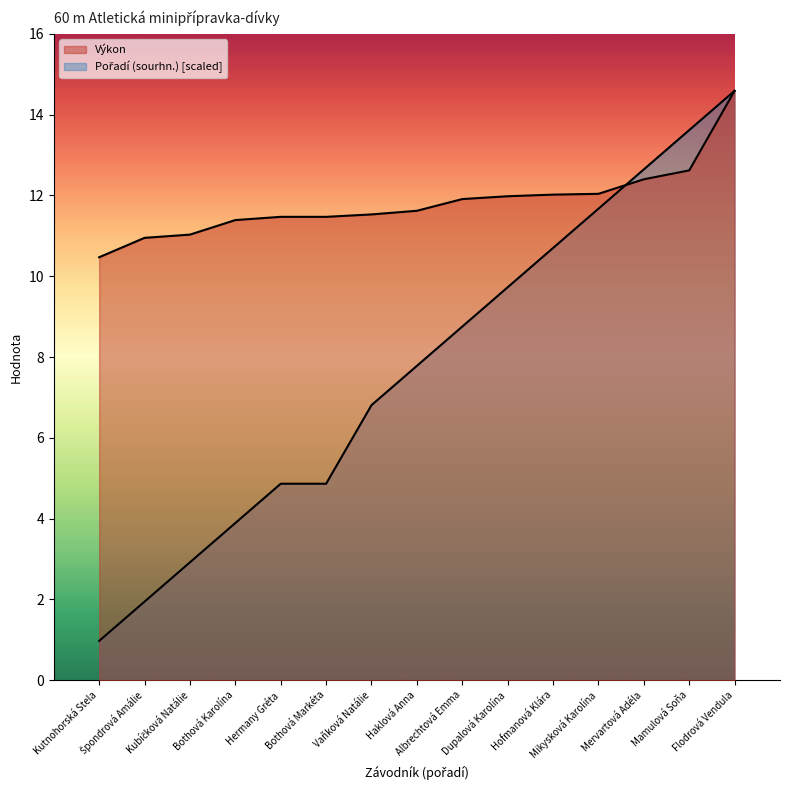

Is the value of Výkon at Haklová Anna greater than the value of Pořadí (sourhn.) at Dupalová Karolína?

Yes